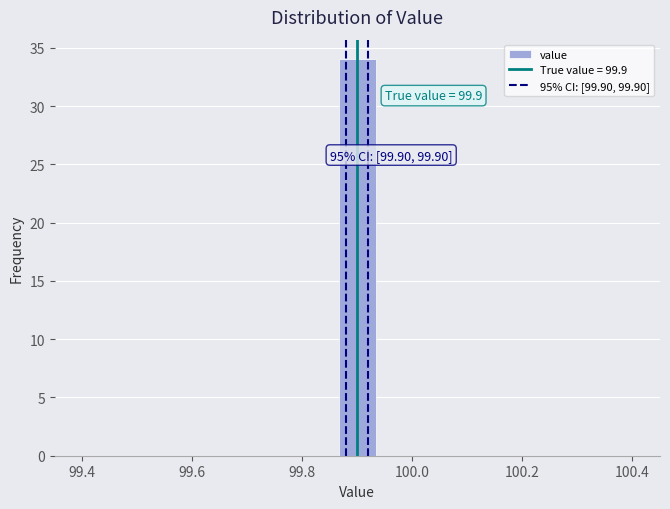

Read against the x-axis, roughly where is the centre of the tallest bar?

99.90